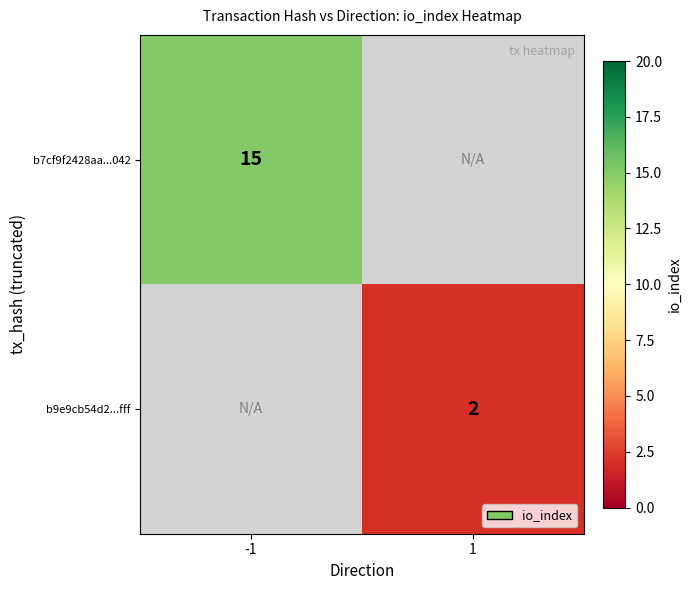

At which category does the chart reach its peak across all series?

-1